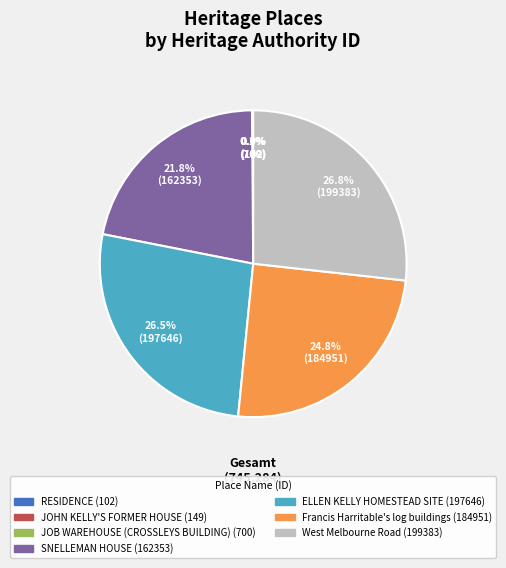

Is there any slice that represents more than half of the pie?

No